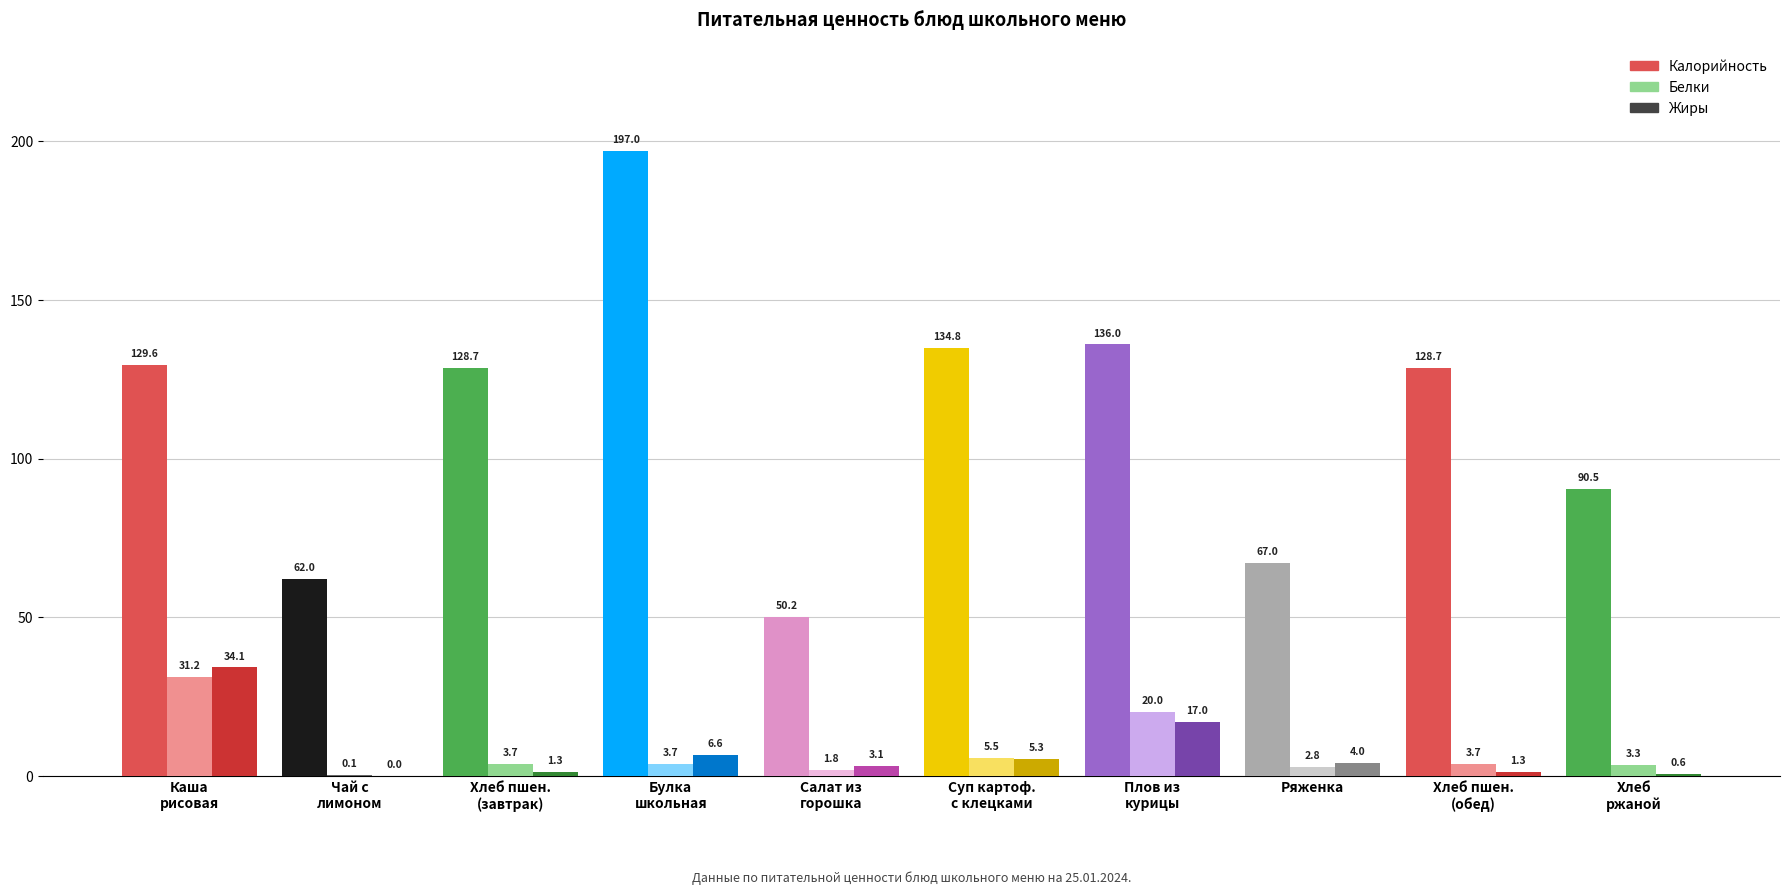

Where does the Белки series first go above 3?

Каша
рисовая